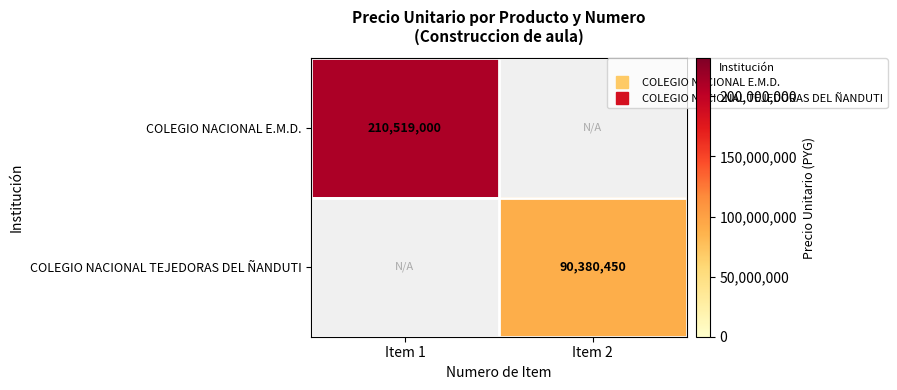

The value of COLEGIO NACIONAL E.M.D. at Item 1 is 129553661.2. True or false?

False